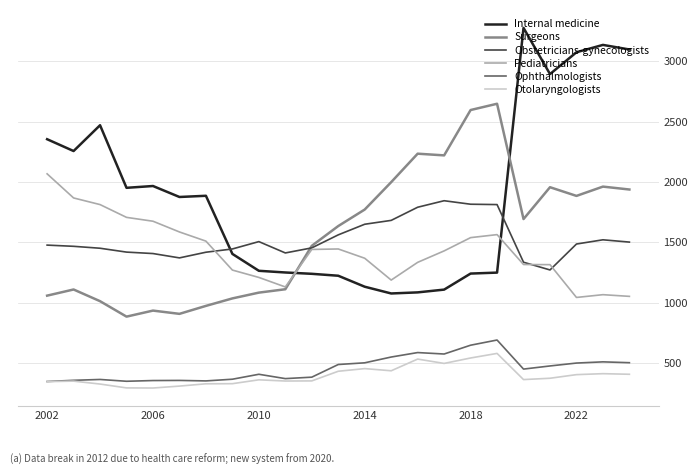

Rank the series by their maximum value, from lowest to highest.

Otolaryngologists, Ophthalmologists, Obstetricians-gynecologists, Pediatricians, Surgeons, Internal medicine